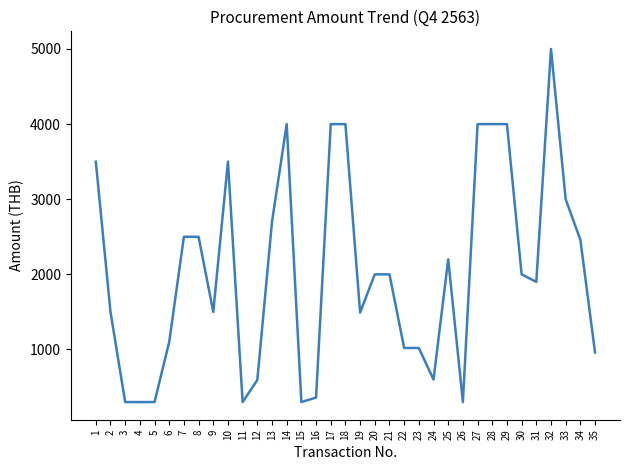

What is the maximum value shown in the chart?

5000.0